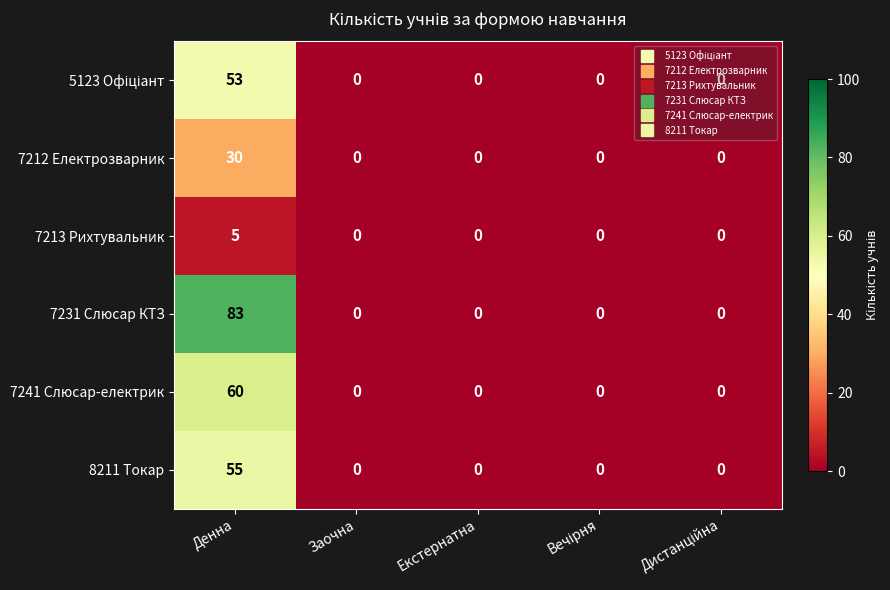

How many data points in 7241 Слюсар-електрик are above 0?

1